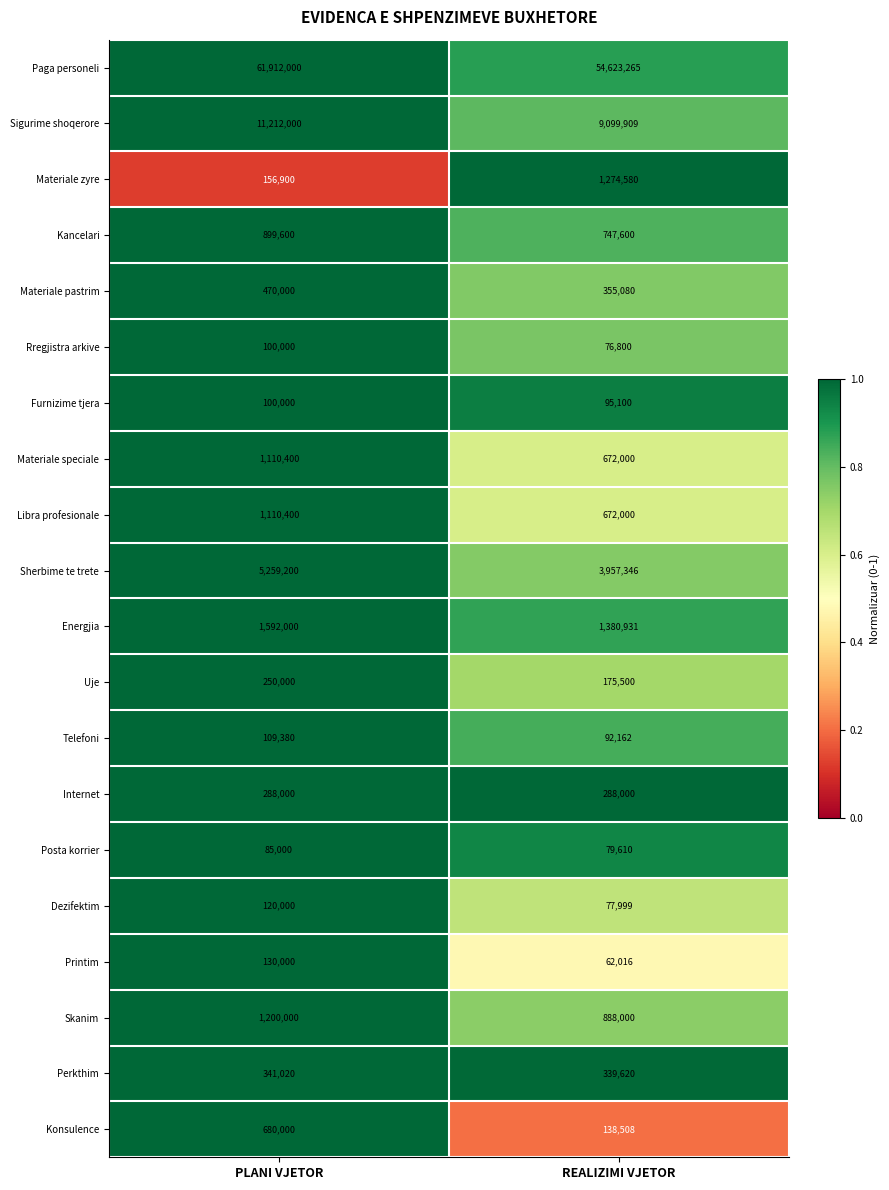

Which category has the highest value in the Rregjistra arkive series?

PLANI VJETOR